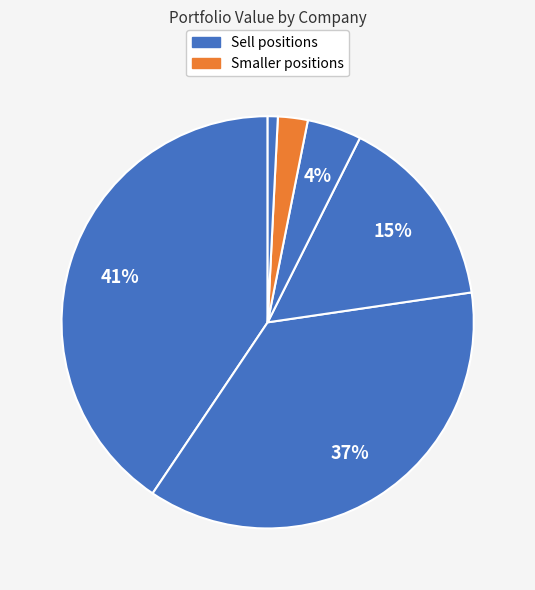

How many slices are in this pie chart?

6